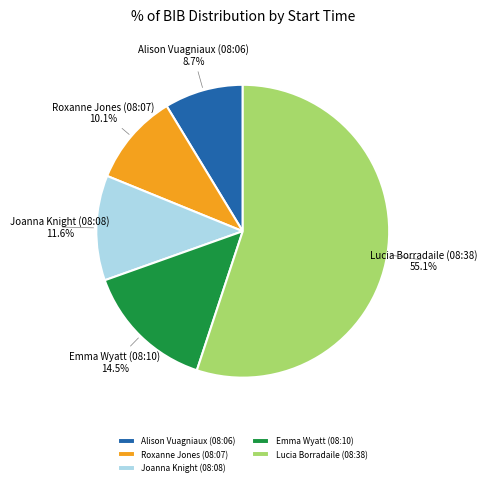

Approximately how many times larger is the value at Roxanne Jones (08:07) compared to Emma Wyatt (08:10)?

0.7